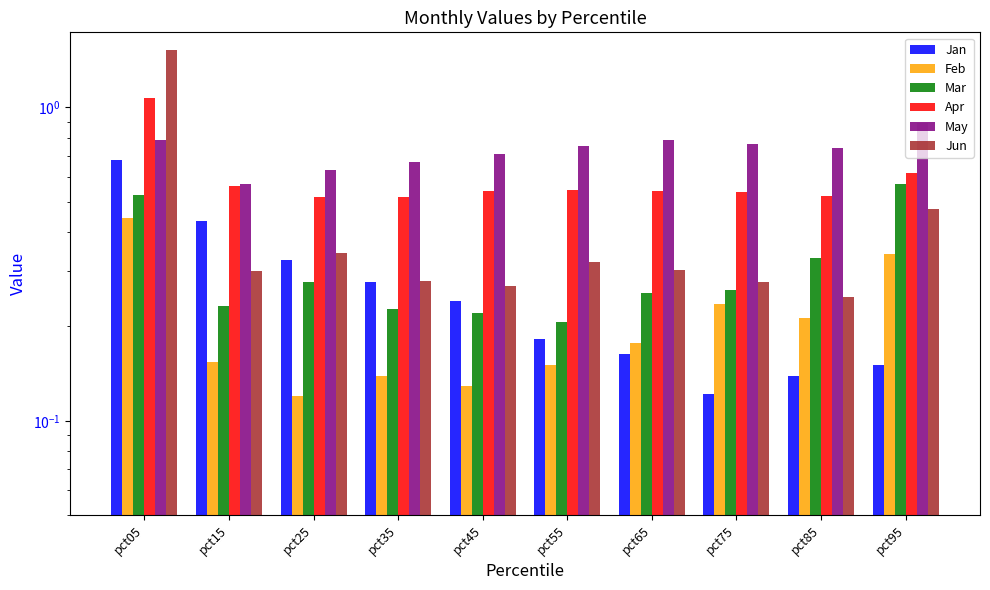

What is the difference between the Jun values at pct85 and pct05?

1.3